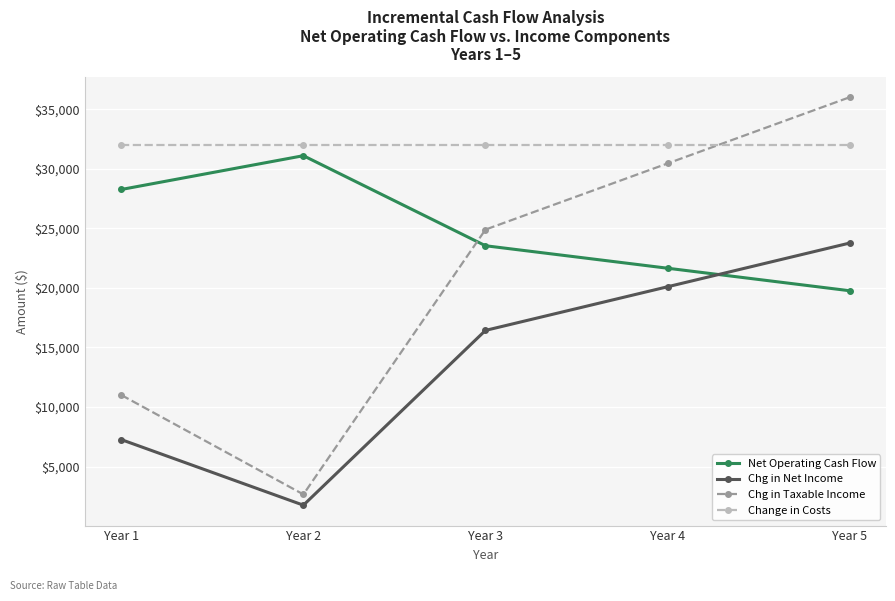

At which category is the sum across all series the highest?

Year 5